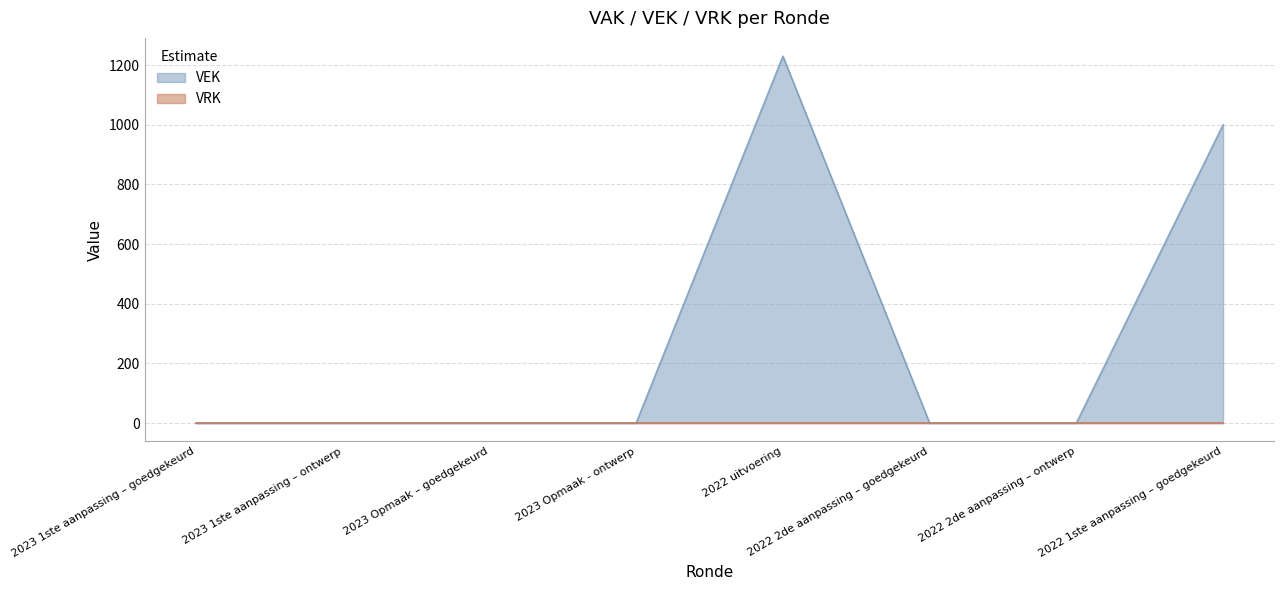

What is the greatest value displayed?

1230